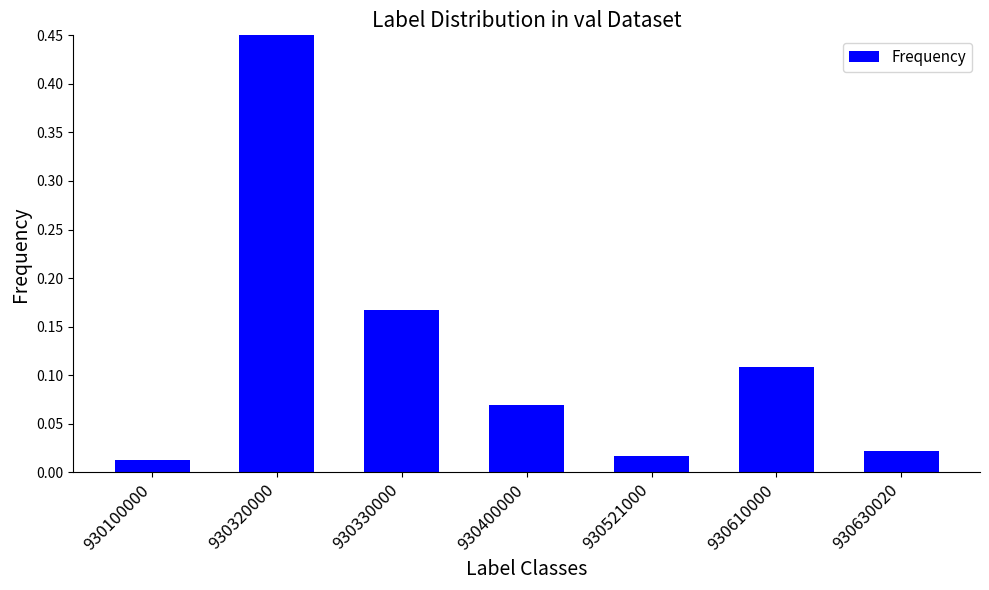

Reading right to left, extract all data points from this chart.

0.0	0.1	0.0	0.1	0.2	0.6	0.0